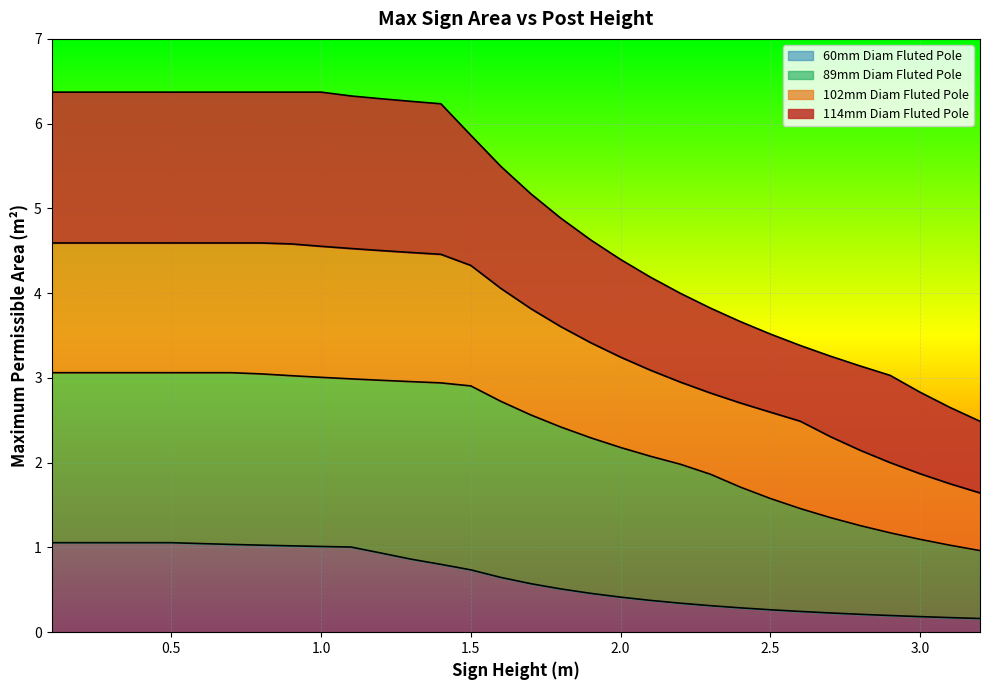

What is the maximum value for 102mm Diam Fluted Pole?

4.6